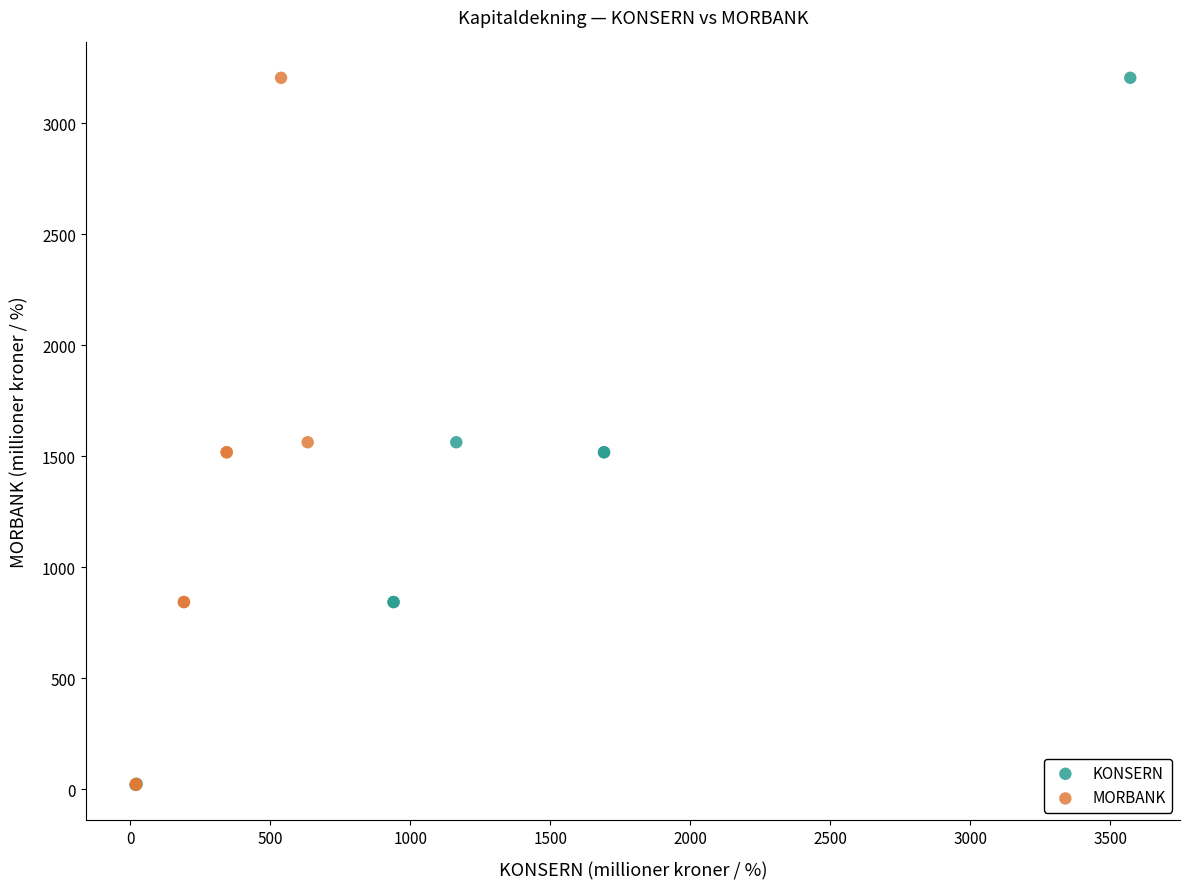

What are all the series names shown in the legend?

KONSERN, MORBANK